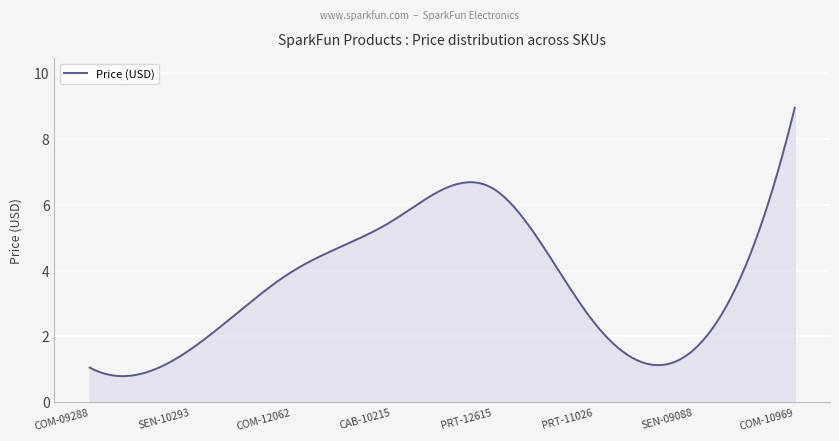

What is the minimum value shown in the chart?

0.8